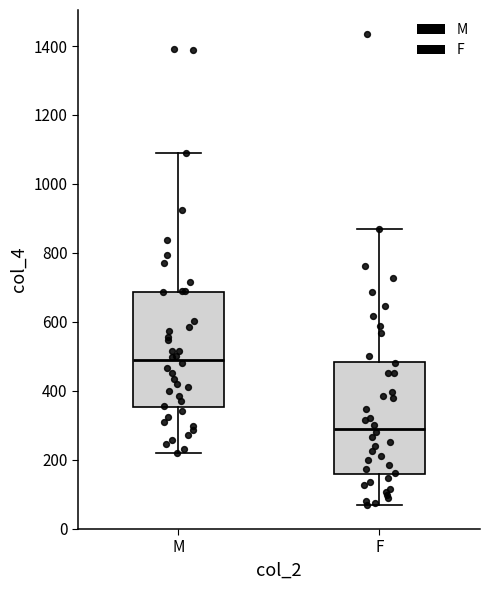

Where is the lower edge of the box for F on the y-axis? The values are not printed on the chart, so give them approximately, as read against the axis.

160